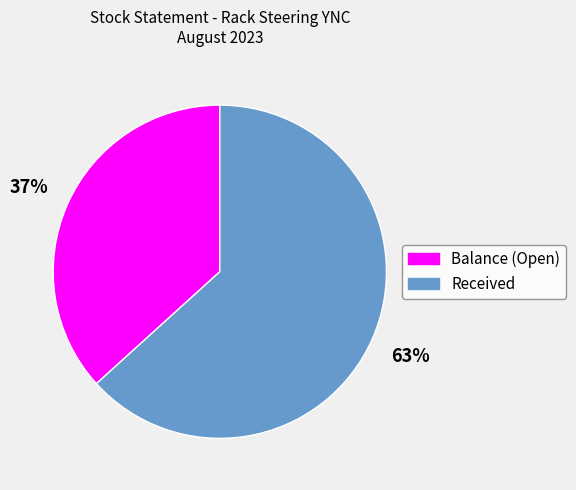

To the nearest percent, what portion does Received represent?

63%